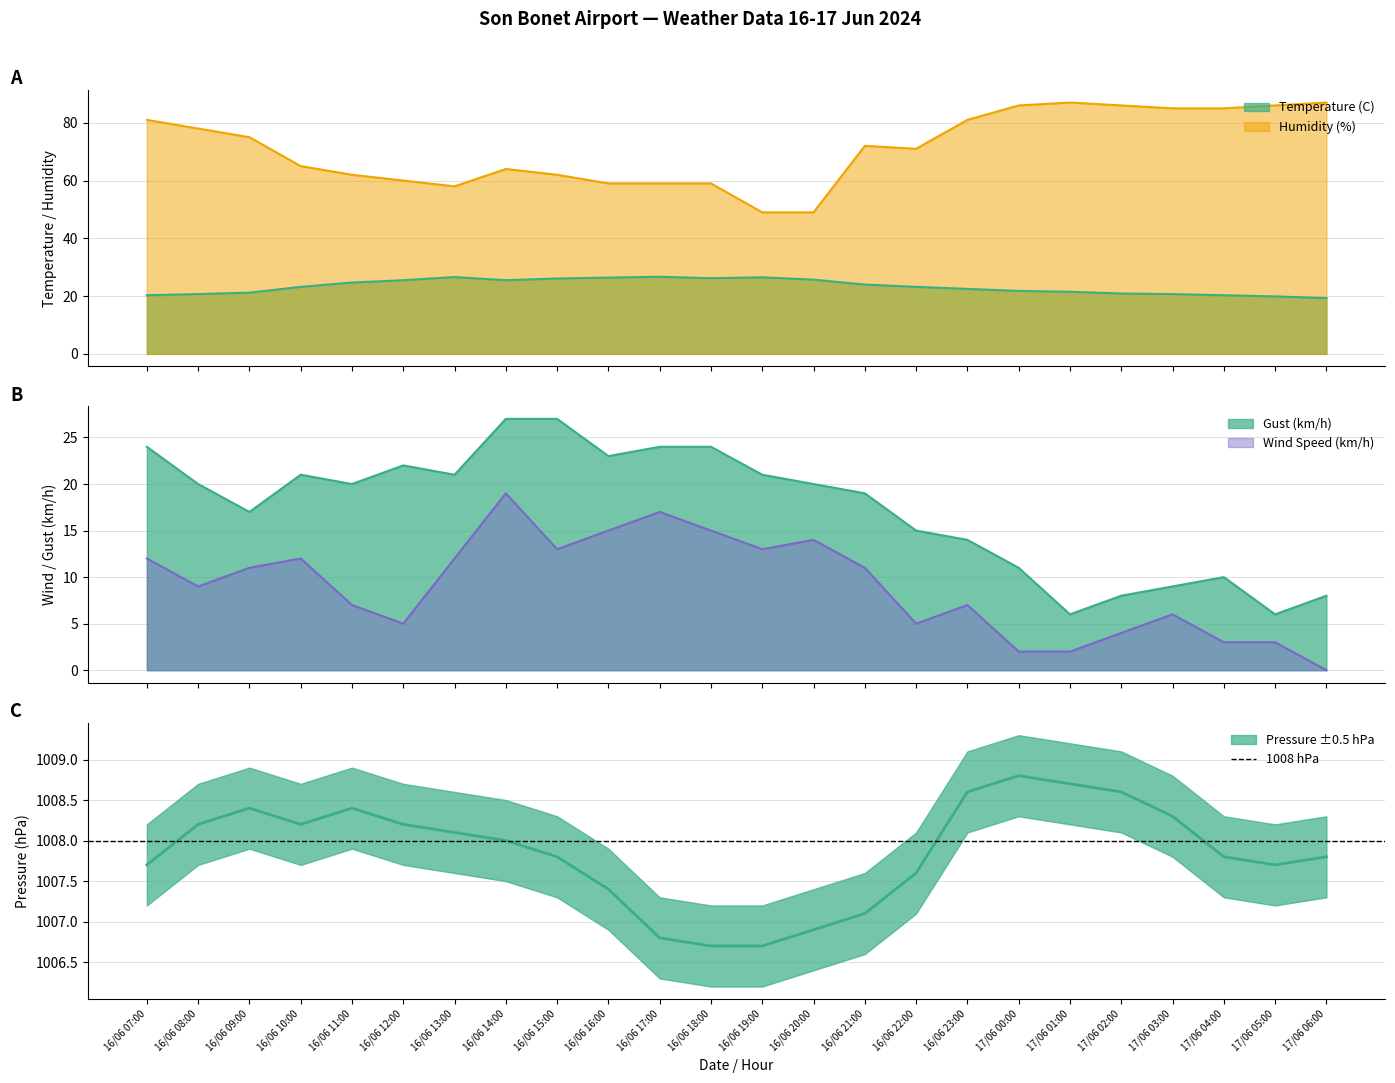

What value does the Humidity (%) series have at 17/06 02:00?

86.0